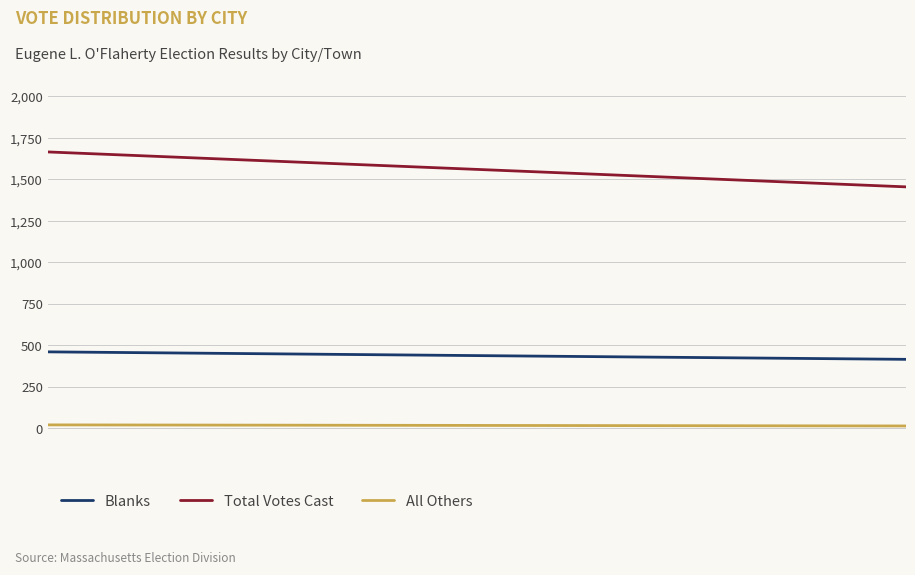

How many lines are shown in the chart?

3